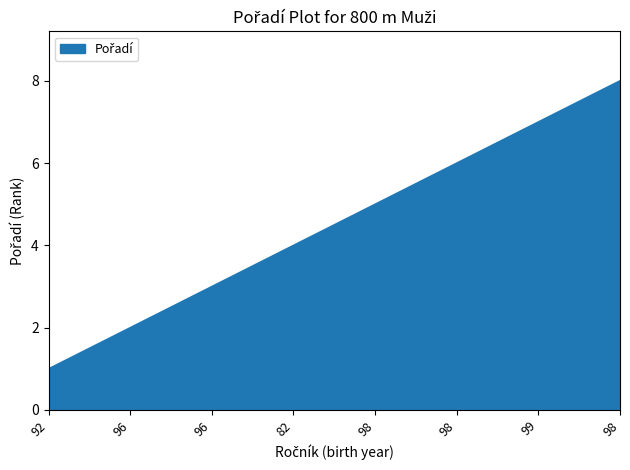

What is the approximate value at 98?

6